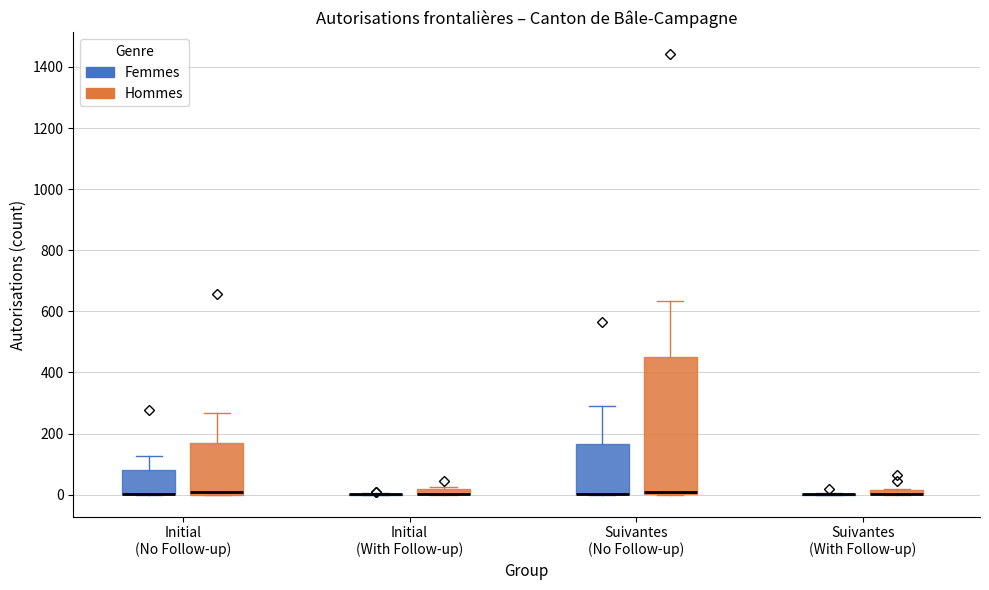

Where is the upper edge of the box for Suivantes (With Follow-up) (Hommes) on the y-axis? The values are not printed on the chart, so give them approximately, as read against the axis.

20